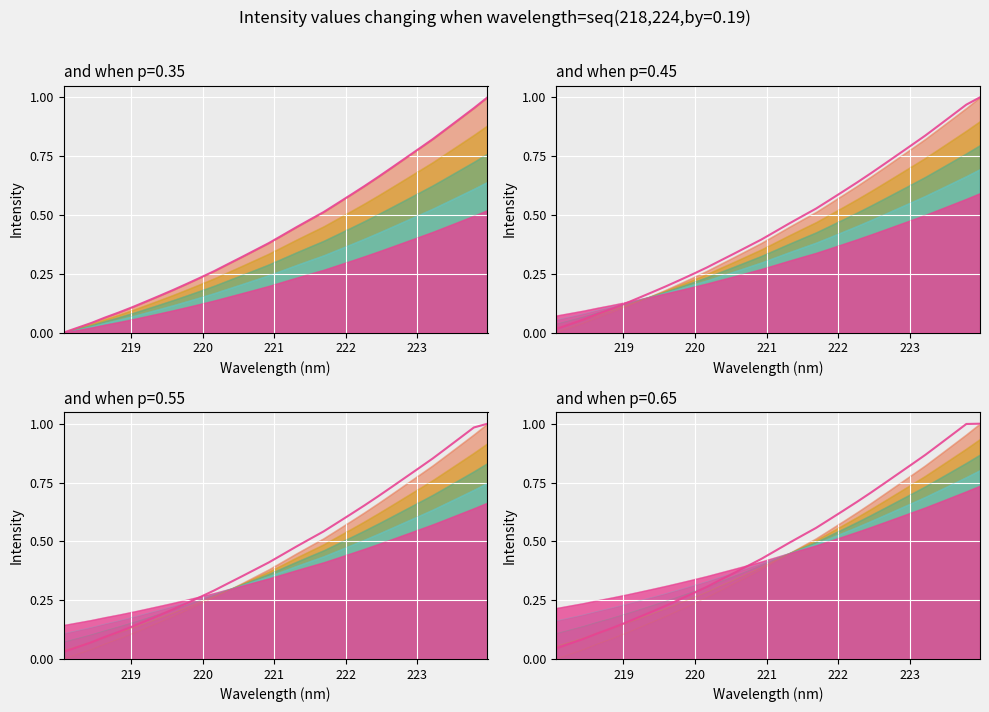

True or false: line_4 has more than 2 points higher than both neighbors.

False